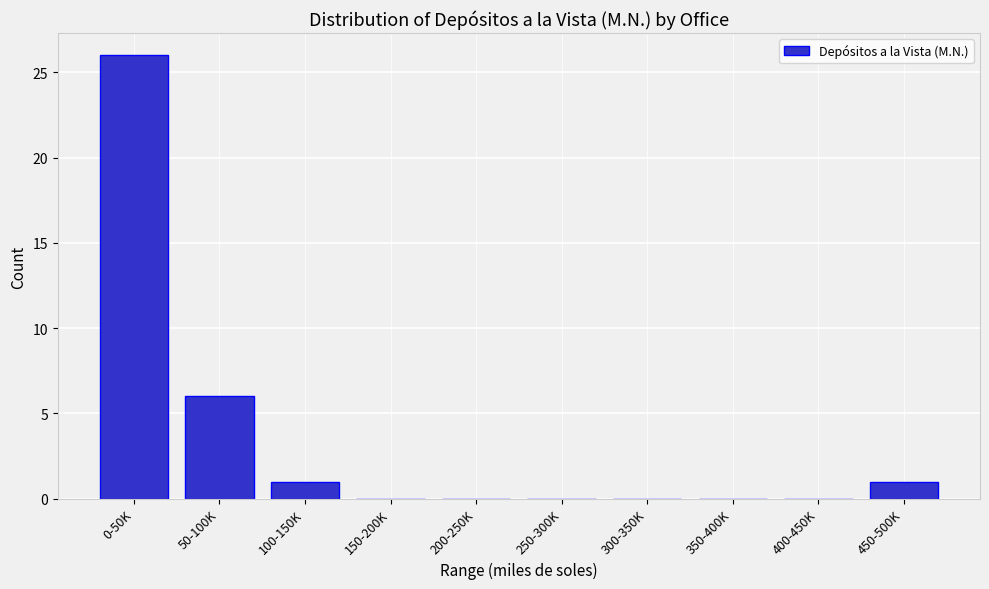

Reading left to right, what are all the values shown in this chart?

0-50K=26	50-100K=6	100-150K=1	150-200K=0	200-250K=0	250-300K=0	300-350K=0	350-400K=0	400-450K=0	450-500K=1